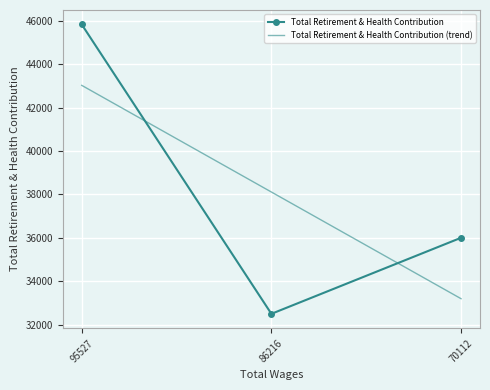

Is it true that Total Retirement & Health Contribution (trend) equals 33192.0 at 70112?

True